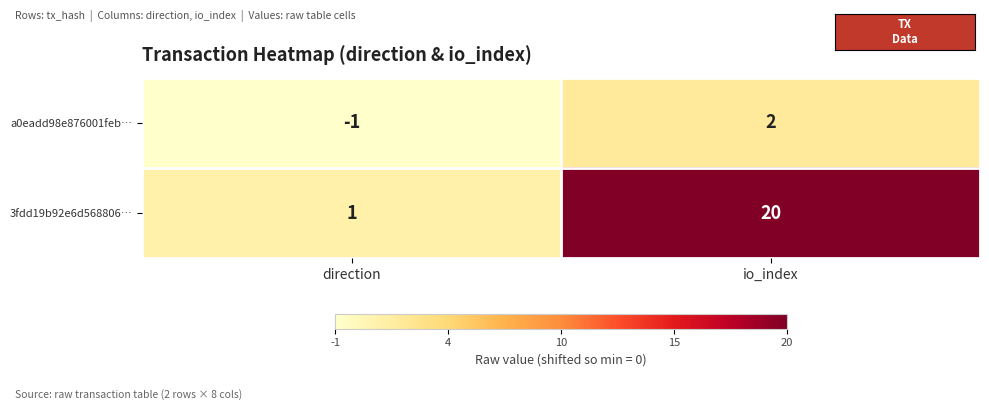

True or false: a0eadd98e876001feb… has a value of 2 at io_index.

True